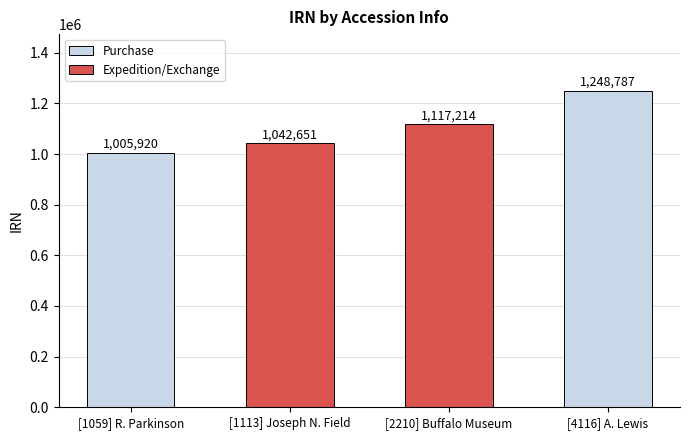

Reading left to right, what are all the values shown in this chart?

1005920	1042651	1117214	1248787